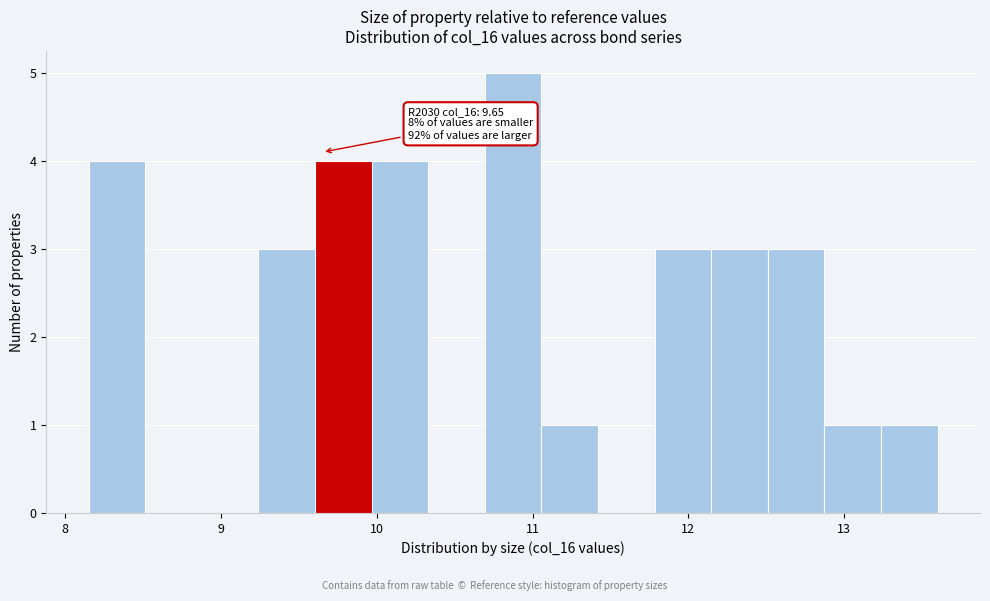

Around what value on the x-axis is the tallest bar? Give the approximate position of its centre, as read against the axis.

10.9